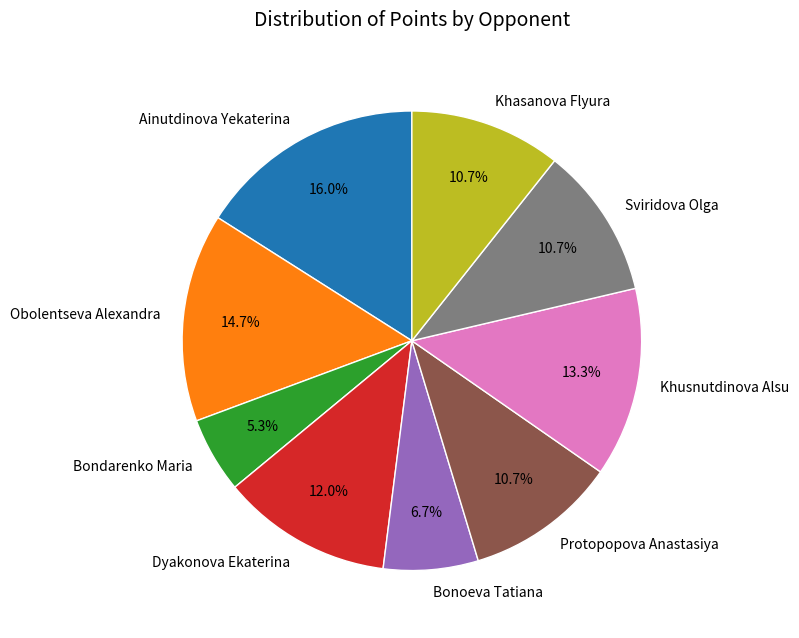

How much of the chart is everything except Khasanova Flyura?

89.3%